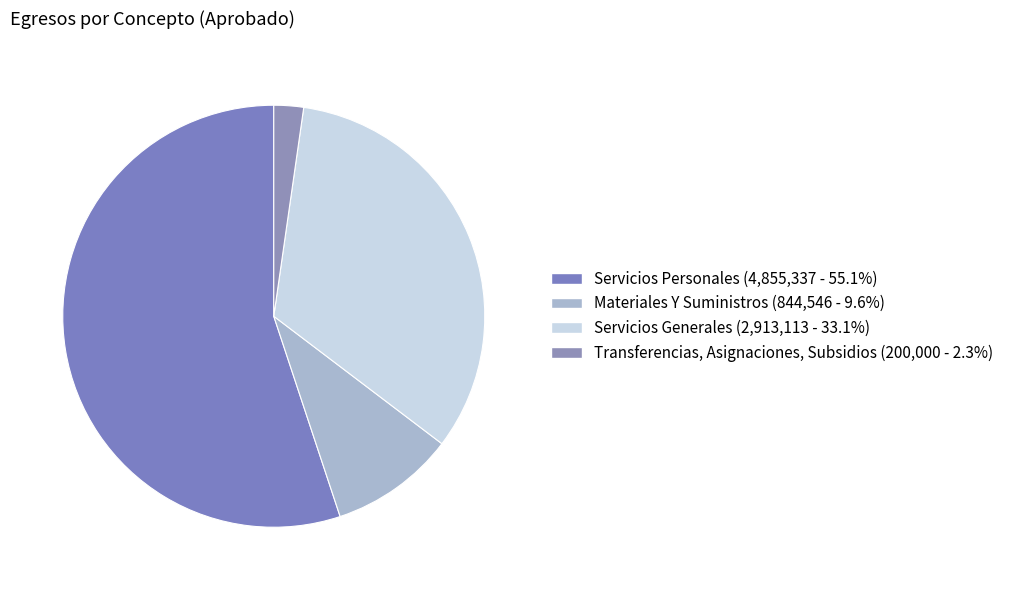

To the nearest percent, what is the difference between the largest and smallest slice percentages?

53%